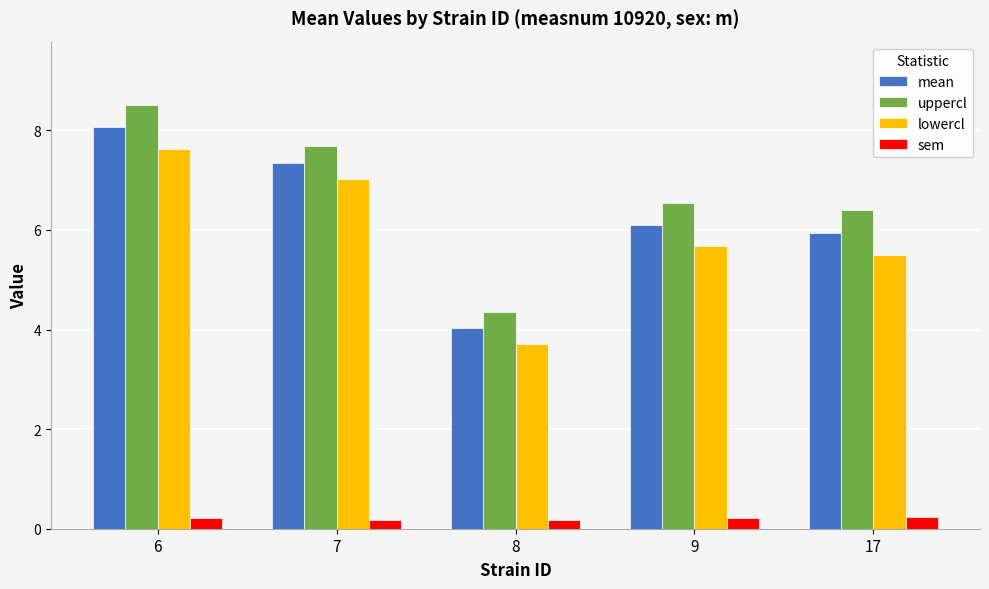

Reading right to left, transcribe all the data shown in this chart.

mean: 17=5.9	9=6.1	8=4.0	7=7.3	6=8.1
uppercl: 17=6.4	9=6.5	8=4.4	7=7.7	6=8.5
lowercl: 17=5.5	9=5.7	8=3.7	7=7.0	6=7.6
sem: 17=0.2	9=0.2	8=0.2	7=0.2	6=0.2